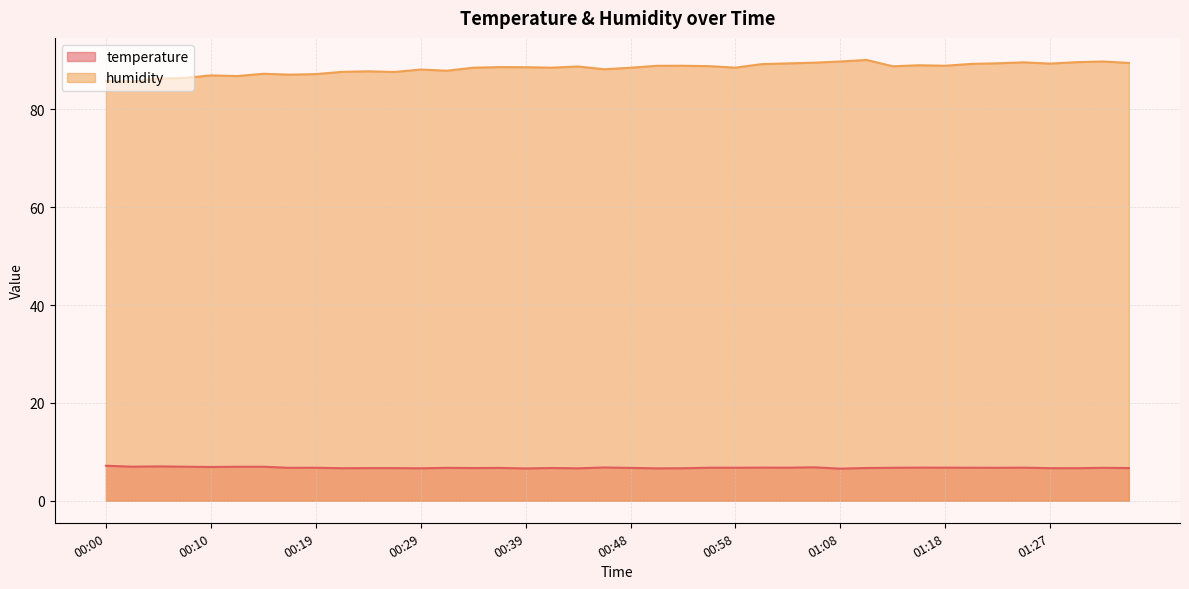

At which category does the chart reach its minimum across all series?

01:08